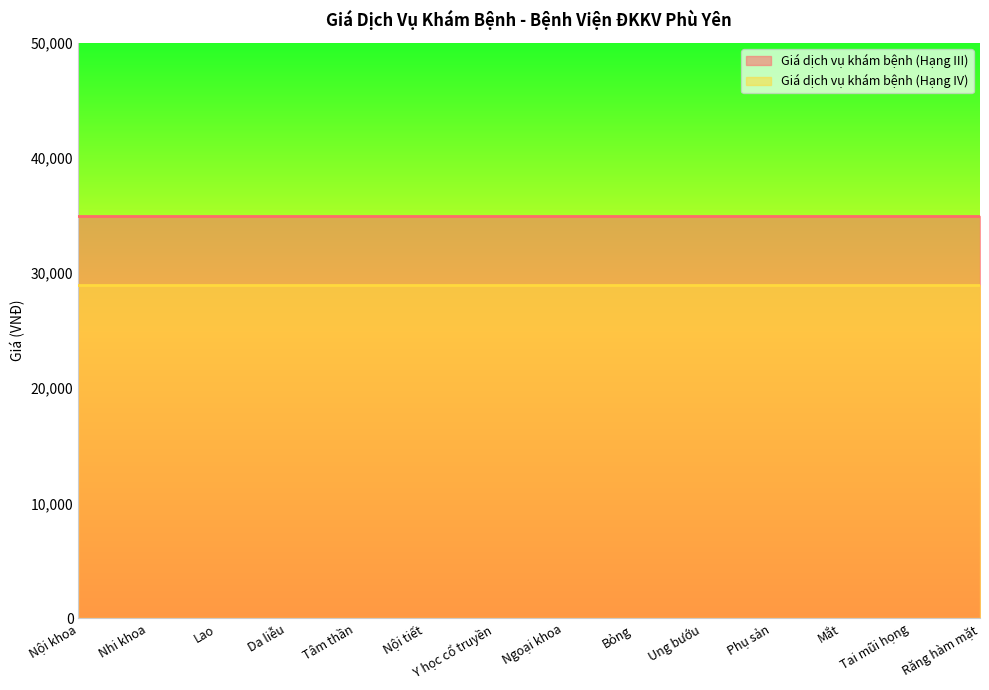

What is the greatest value displayed?

35000